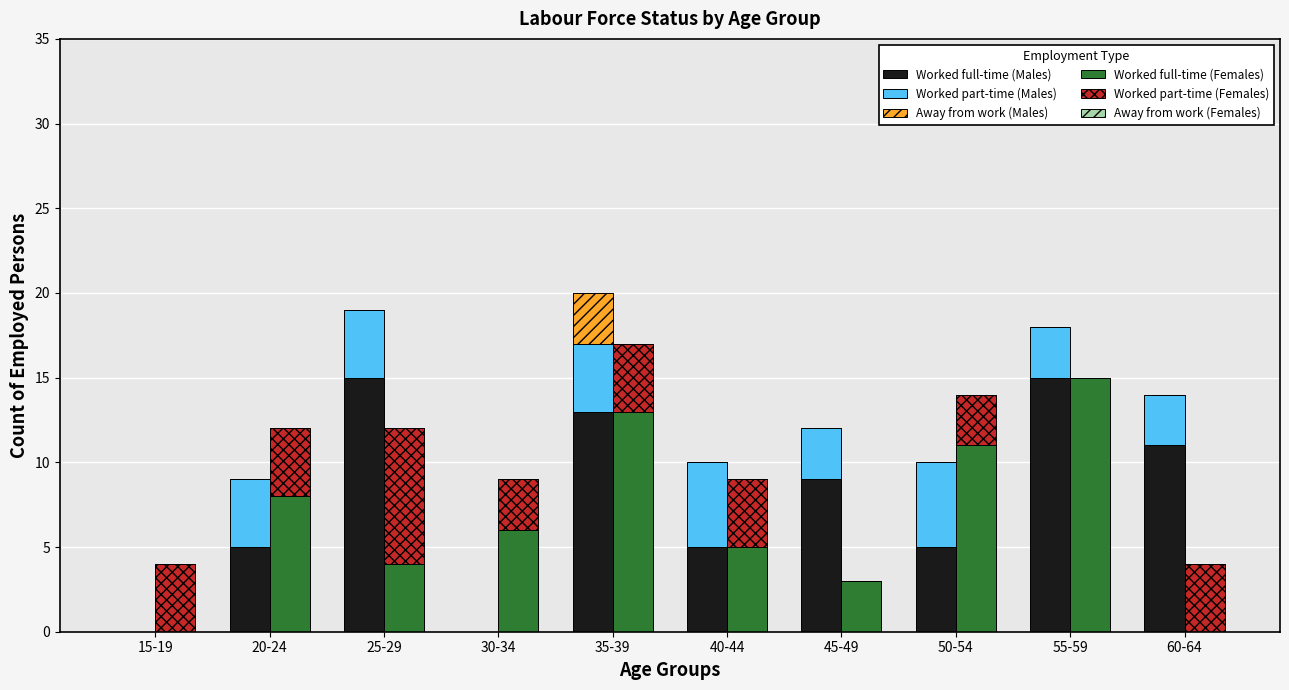

Reading left to right, what are all the values shown in this chart?

Worked full-time (Males): 0	5	15	0	13	5	9	5	15	11
Worked part-time (Males): 0	4	4	0	4	5	3	5	3	3
Away from work (Males): 0	0	0	0	3	0	0	0	0	0
Worked full-time (Females): 0	8	4	6	13	5	3	11	15	0
Worked part-time (Females): 4	4	8	3	4	4	0	3	0	4
Away from work (Females): 0	0	0	0	0	0	0	0	0	0